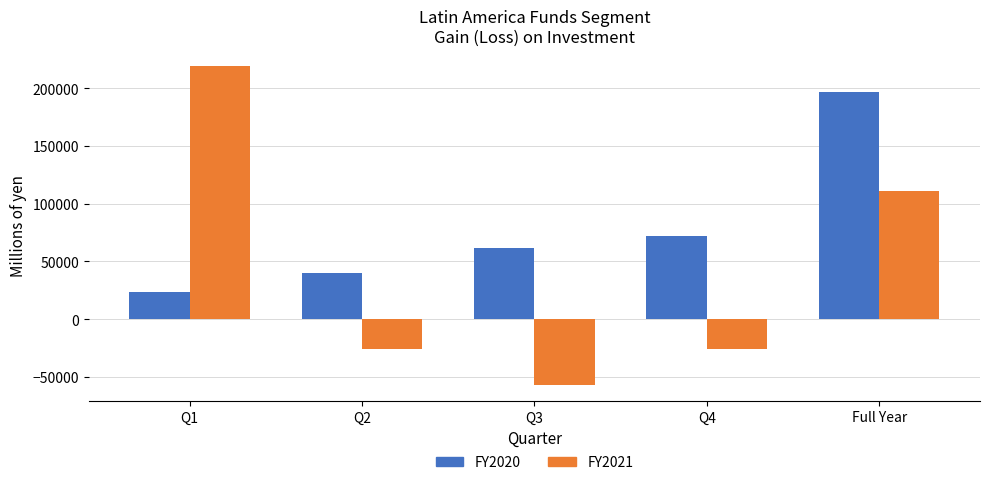

Which category has the lowest value in the FY2020 series?

Q1